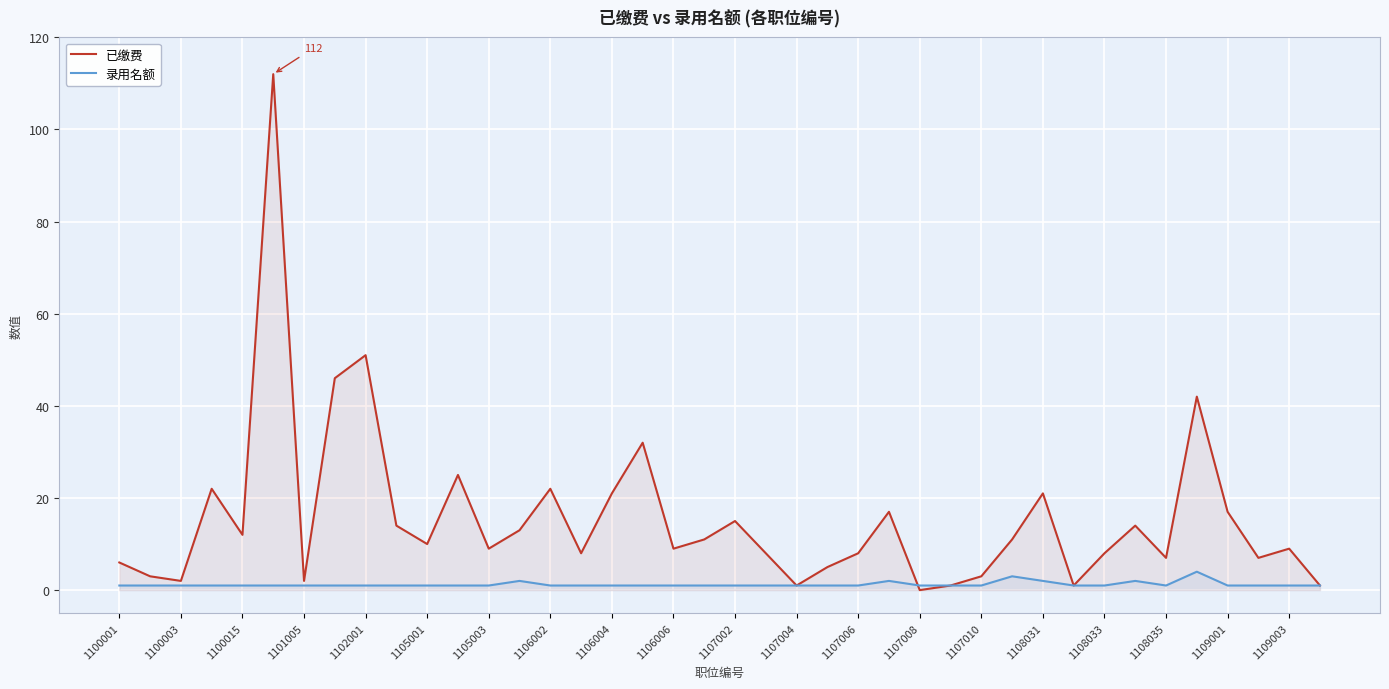

Is the value of 录用名额 at 23 greater than the value of 已缴费 at 37?

No